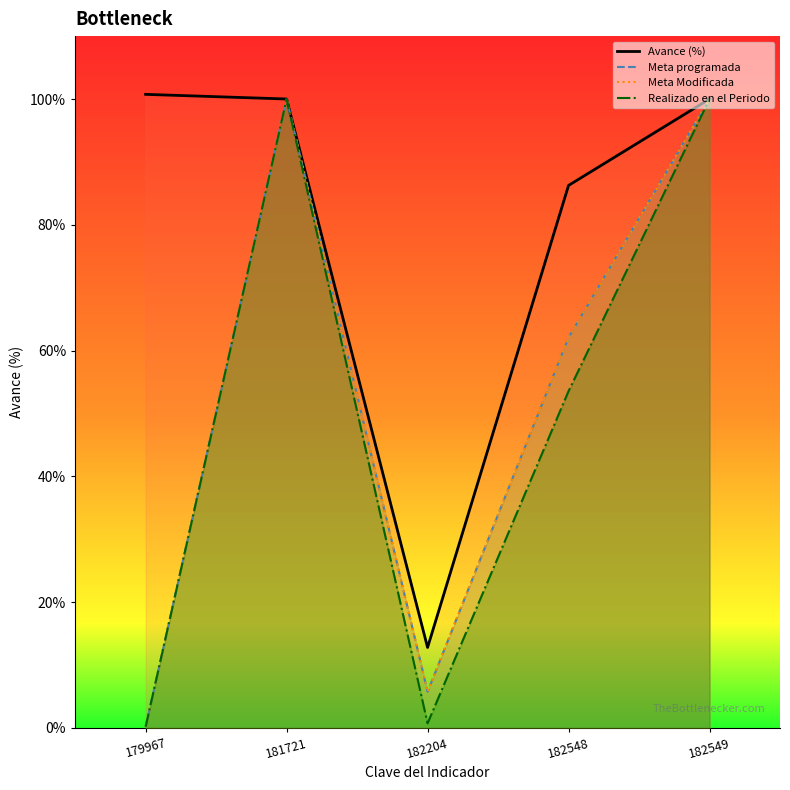

Rank the categories by Meta Modificada value from lowest to highest.

179967, 182204, 182548, 181721, 182549